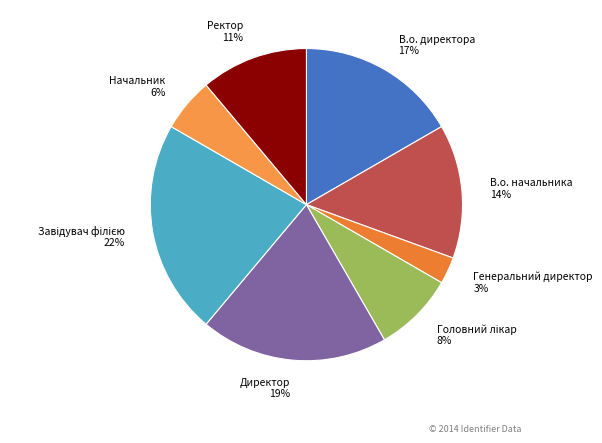

The Генеральний директор slice represents 3% of the pie. True or false?

True